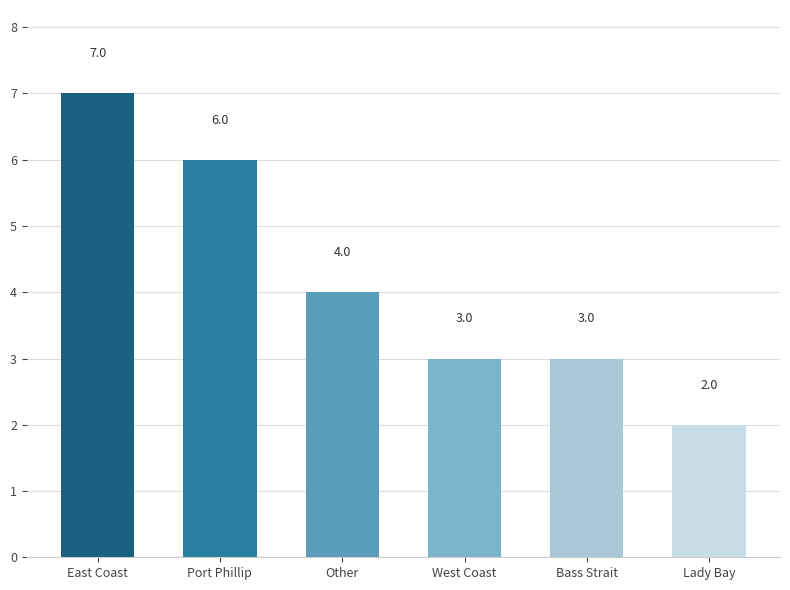

Reading left to right, what are all the values shown in this chart?

East Coast=7	Port Phillip=6	Other=4	West Coast=3	Bass Strait=3	Lady Bay=2